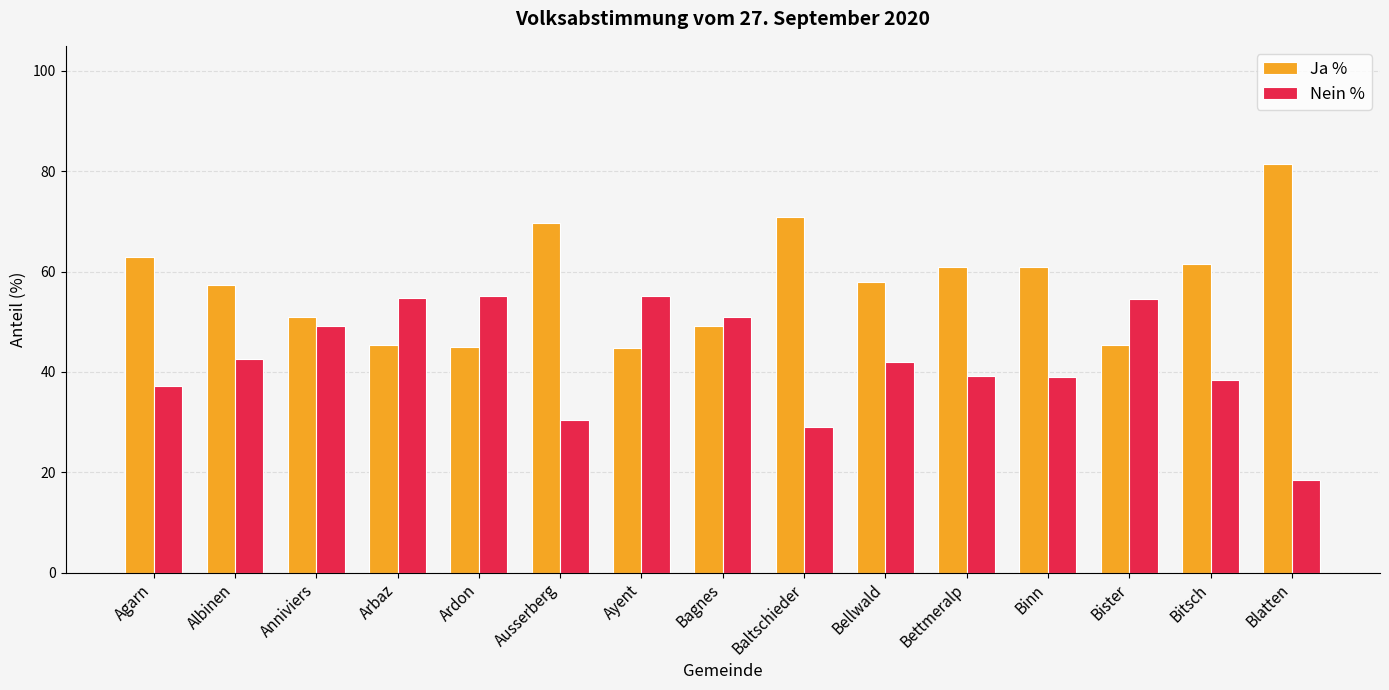

What is the total value across all series at Agarn?

100.0